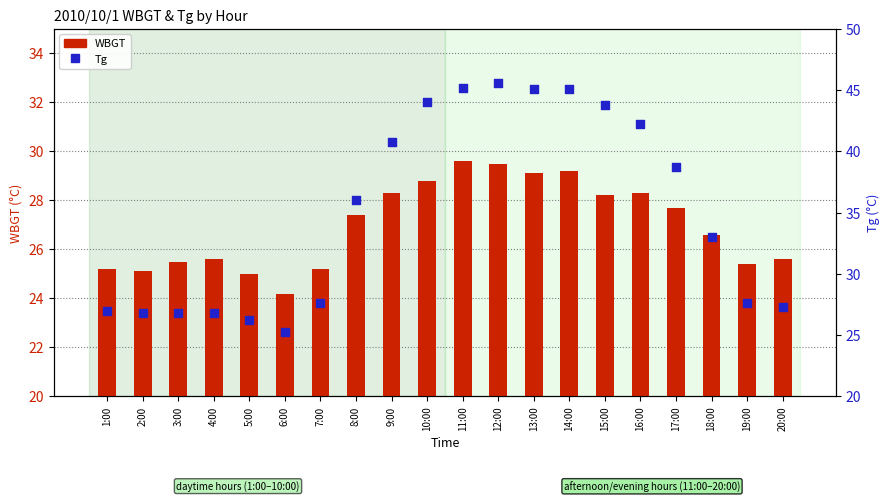

What is the total value across all series at 14:00?

74.3